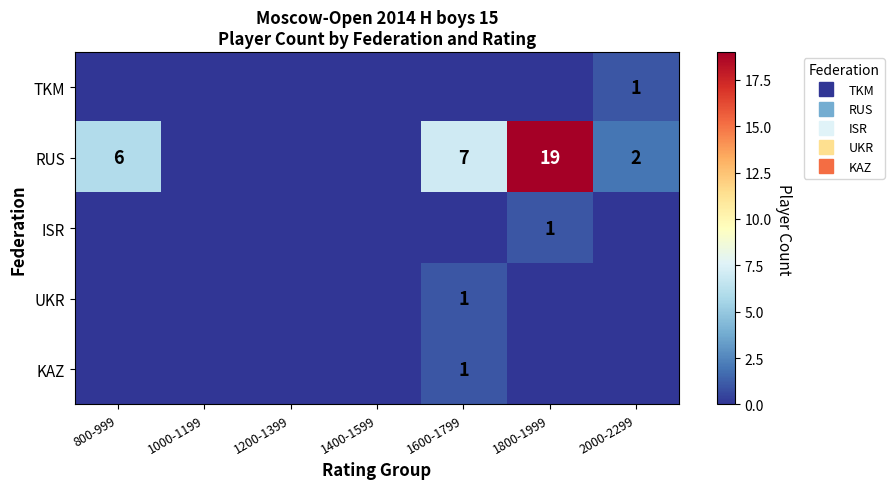

The TKM series shows 1 at 1600-1799. True or false?

False